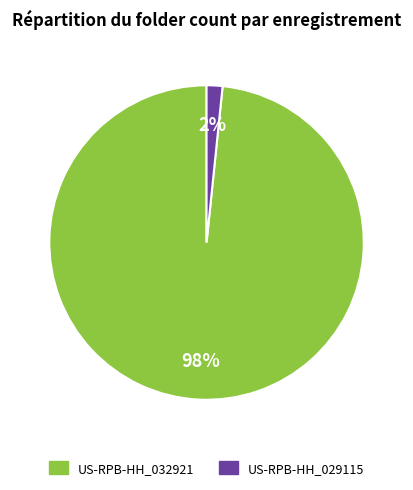

Does US-RPB-HH_032921 account for over 50% of the chart?

Yes